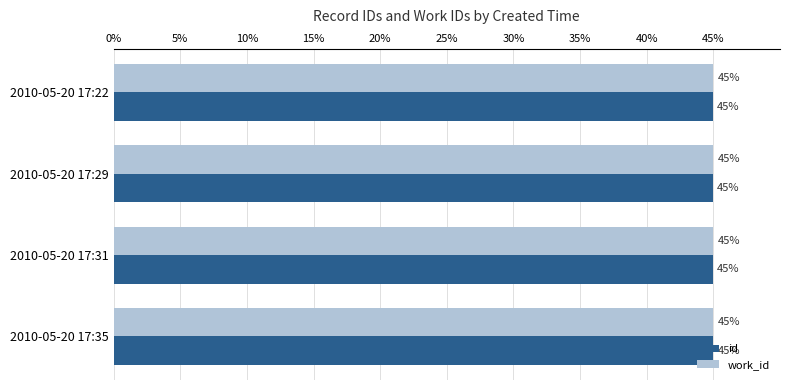

At how many categories does at least one series exceed 44?

4